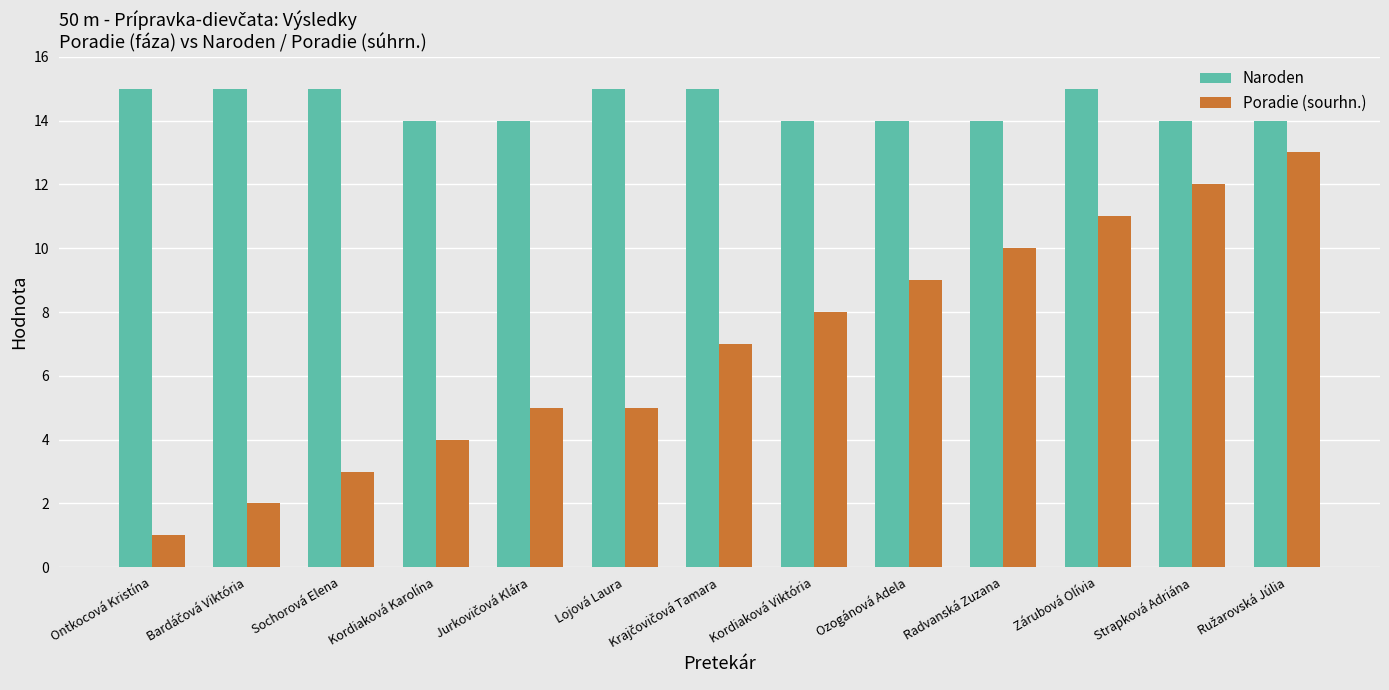

Count the number of categories in the chart.

13